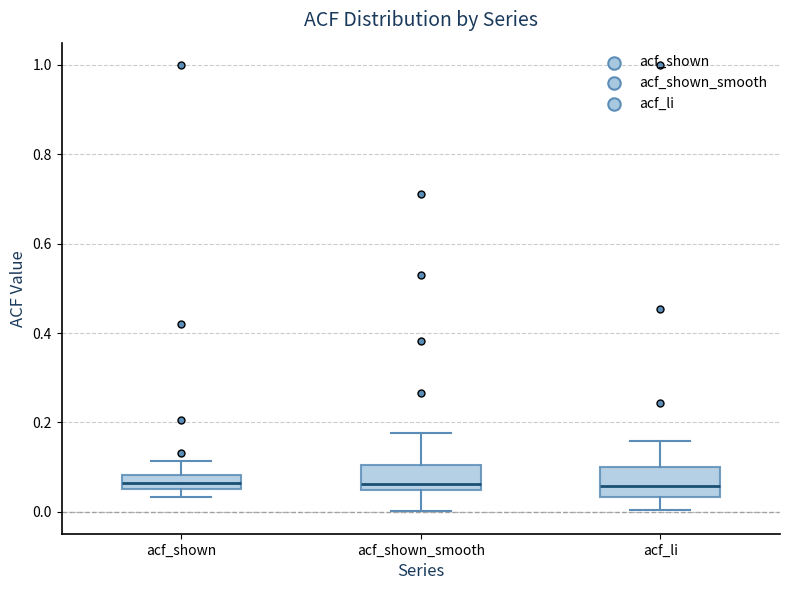

Reading left to right, read every box against the y-axis: the position of its median line, the range the box covers, and the ends of its whiskers. The values are not printed on the chart, so give them approximately, as read against the axis.

acf_shown: median 0.06 (inside the box), box 0.06 to 0.08, whiskers 0.04 to 0.12
acf_shown_smooth: median 0.06, box 0.04 to 0.10, whiskers 0.00 to 0.18
acf_li: median 0.06, box 0.04 to 0.10, whiskers 0.00 to 0.16